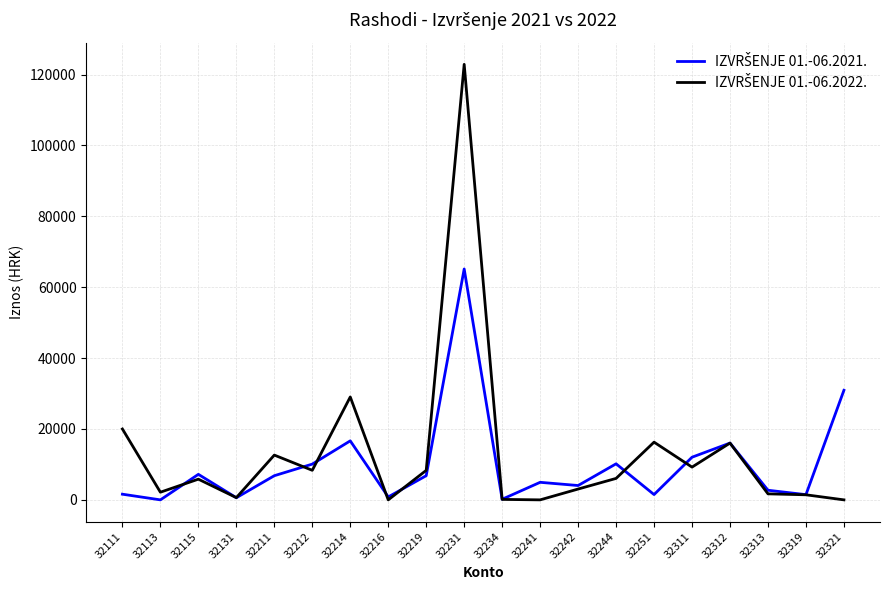

At which category does the chart reach its peak across all series?

32231